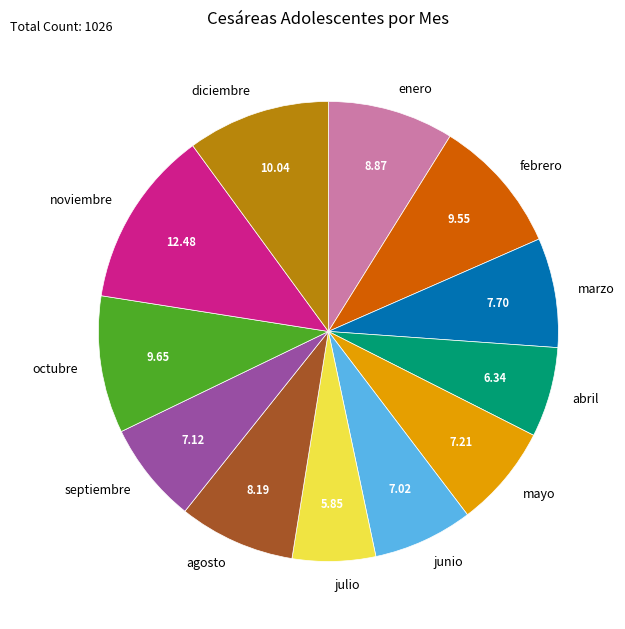

How many segments does this pie chart have?

12